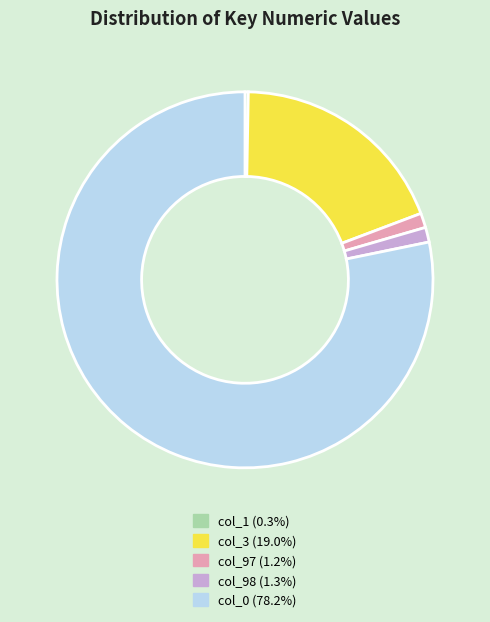

Which slice represents more than half of the pie?

col_0